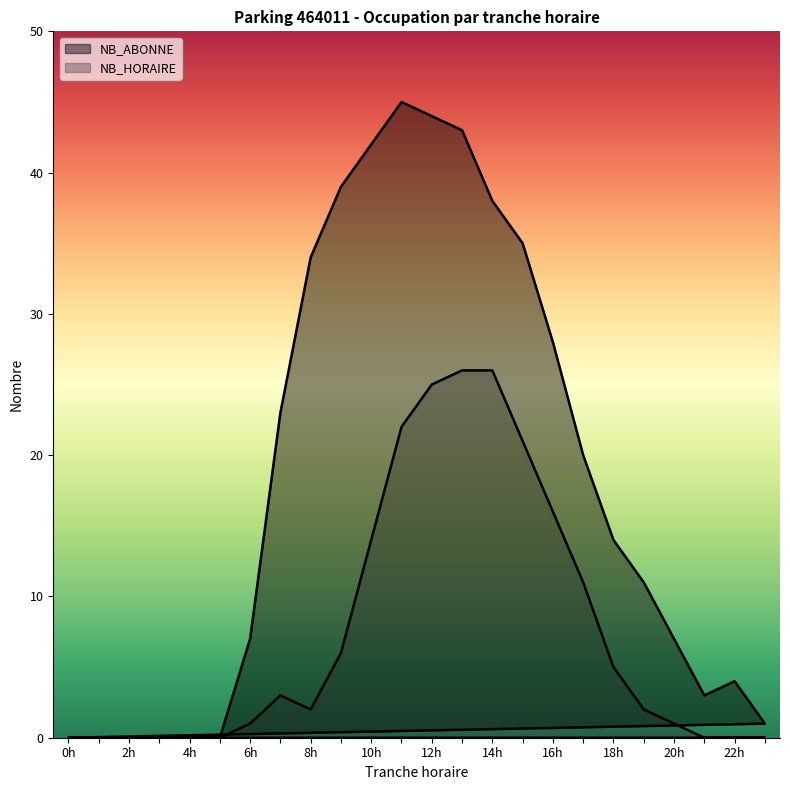

What is the difference between the second highest and second lowest values in the NB_HORAIRE series?

26